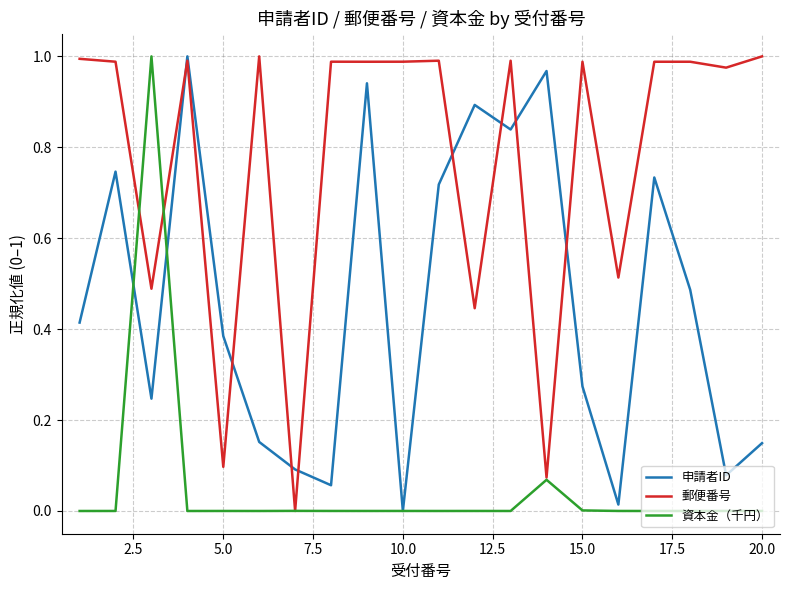

Which series has the largest total across all categories?

郵便番号